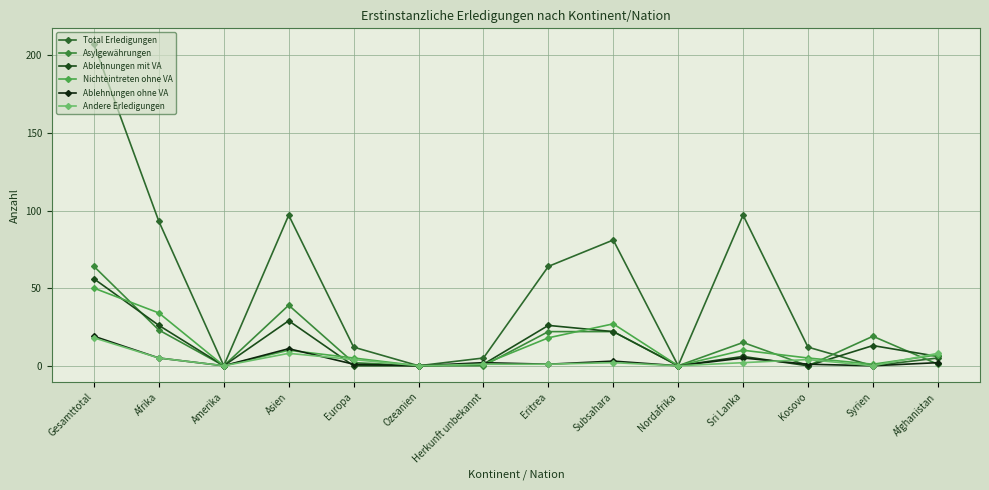

At which category is the sum across all series the highest?

Gesamttotal